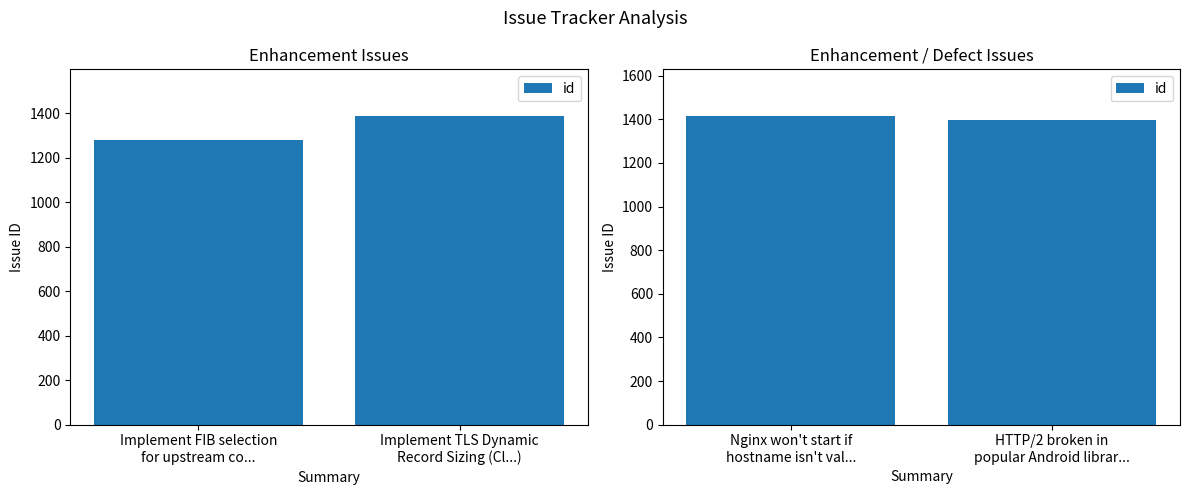

True or false: the data shows 630 at HTTP/2 broken in popular Android librar....

False